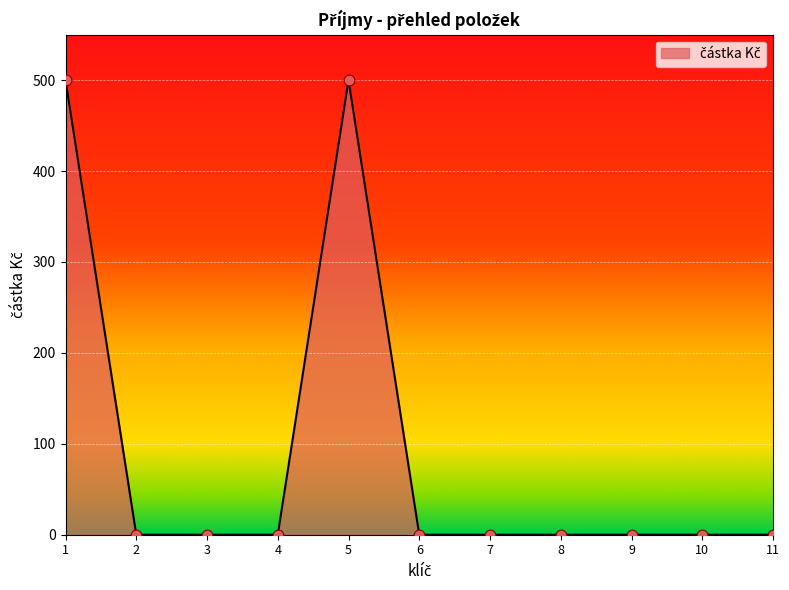

What is the change in value from 1 to 7?

-500